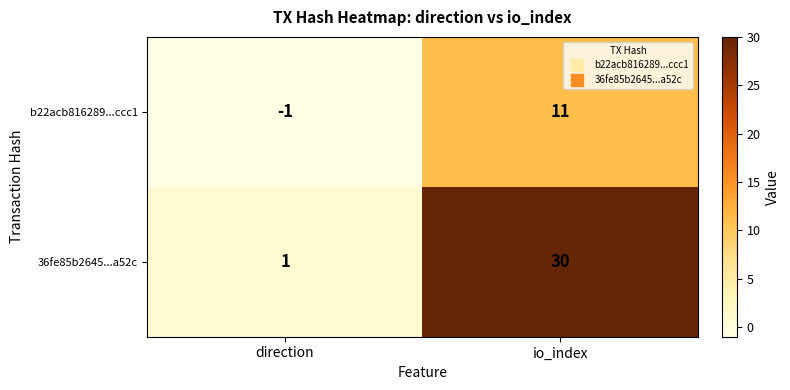

Which series changed the most between direction and io_index?

36fe85b2645...a52c